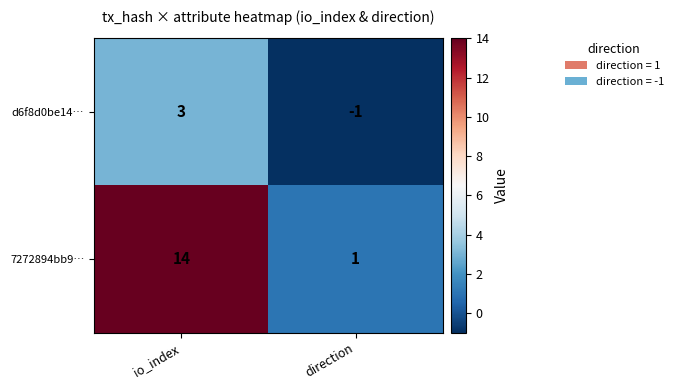

Rank the series at direction from highest to lowest value.

7272894bb9…, d6f8d0be14…